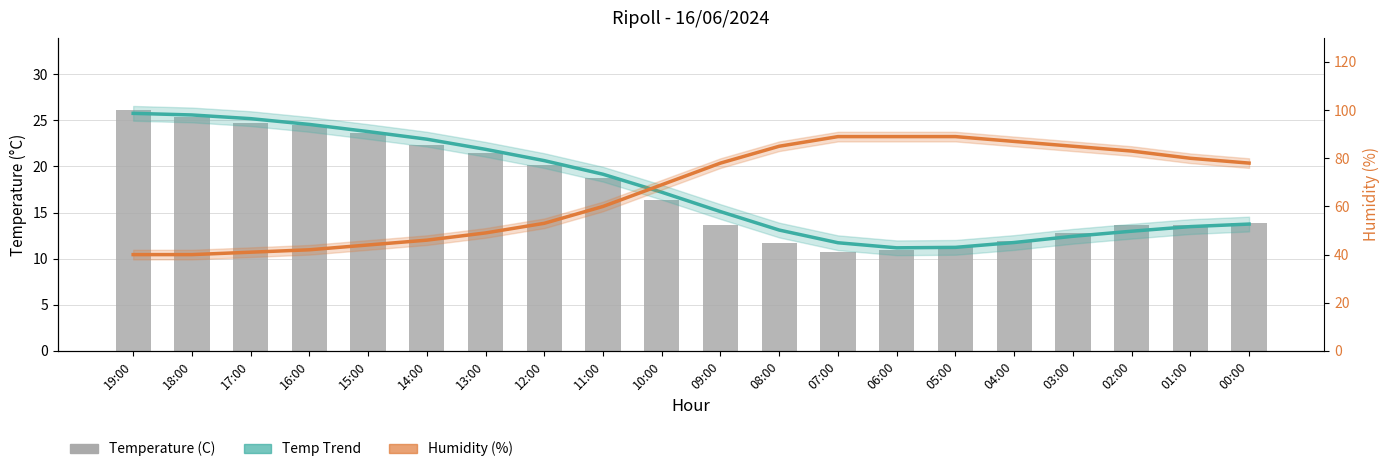

Which series has the largest range (max minus min)?

Humidity Trend